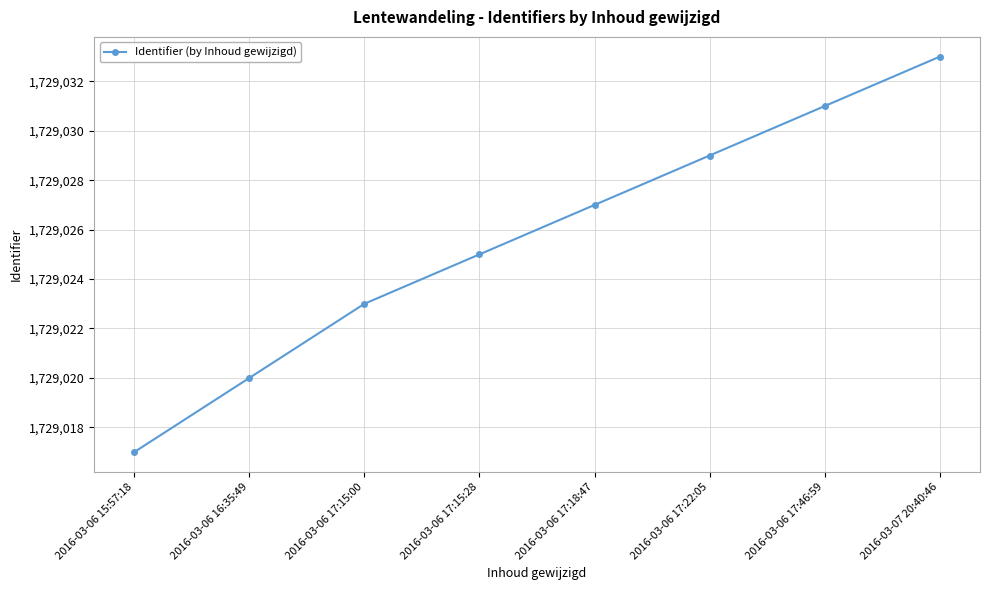

Read the value at 2016-03-06 17:15:00.

1729023